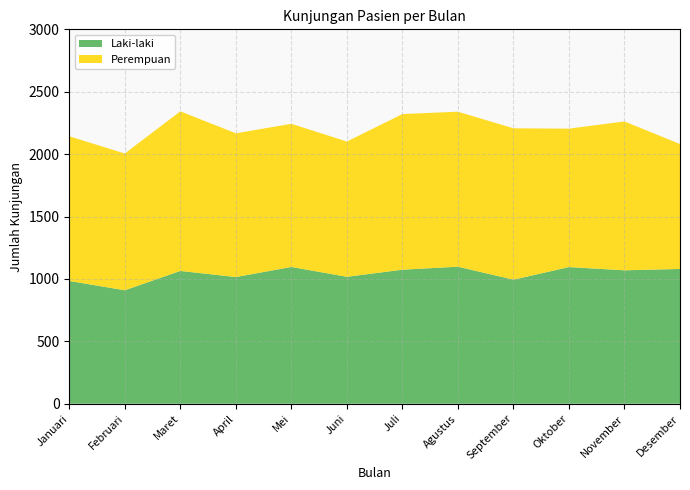

Reading right to left, transcribe all the data shown in this chart.

Laki-laki: 1080	1069	1095	994	1098	1074	1017	1096	1015	1064	909	984
Perempuan: 1001	1193	1109	1213	1242	1247	1084	1147	1152	1279	1096	1159